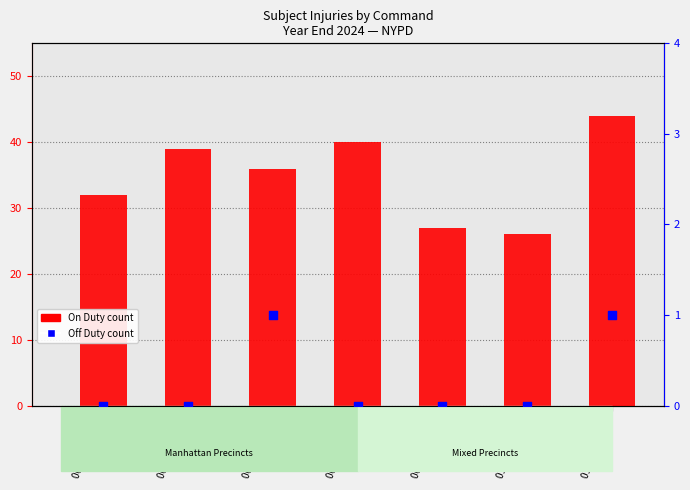

Which series contains the lowest Y value?

Off Duty